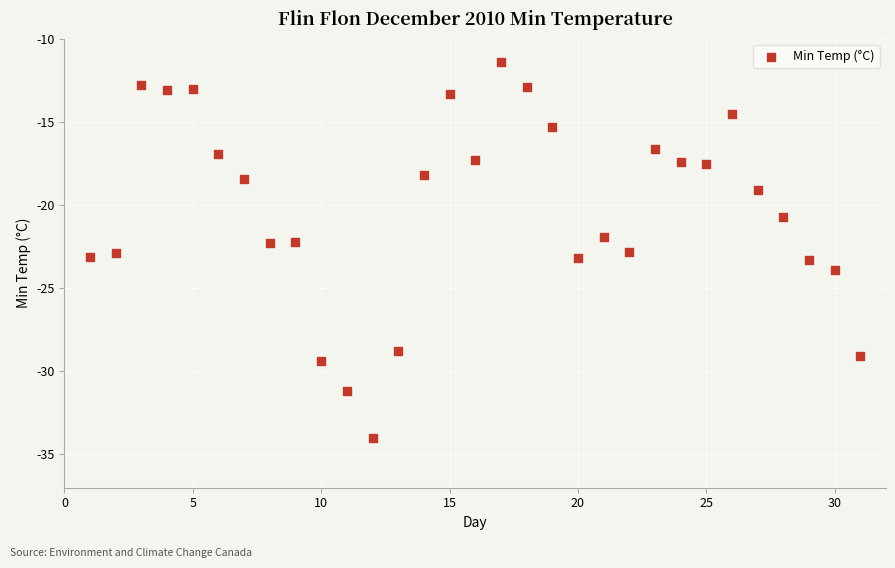

What is the range of X values (max minus min)?

30.0